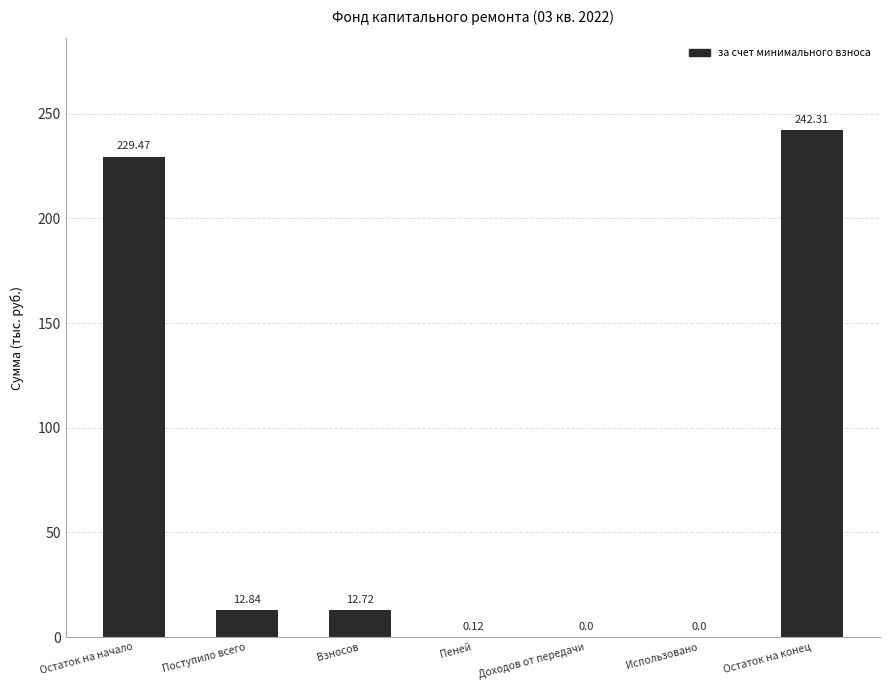

What is the sum of all values?

497.5